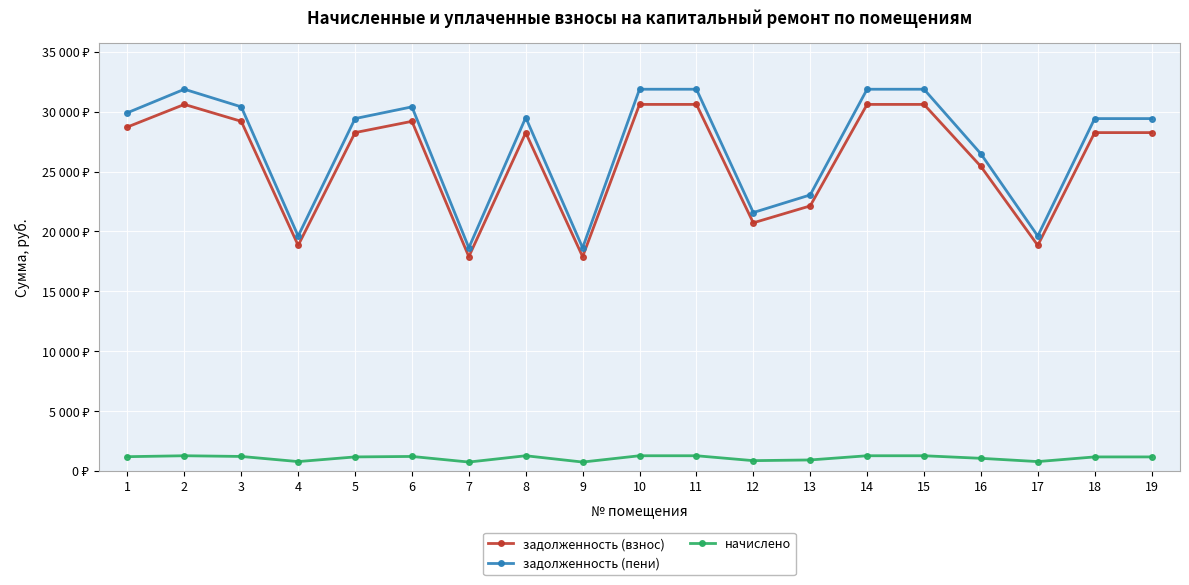

What are all the series names shown in the legend?

задолженность (взнос), задолженность (пени), начислено